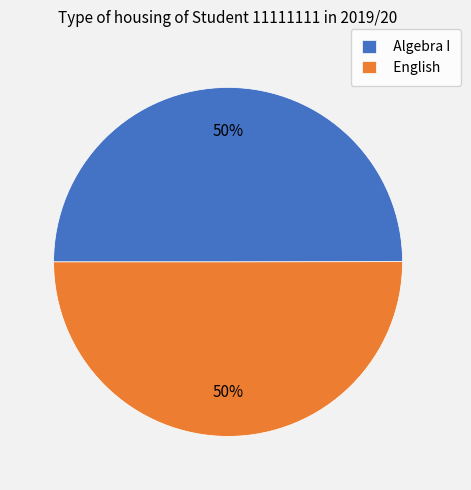

What percentage is the English slice, to the nearest percent?

50%